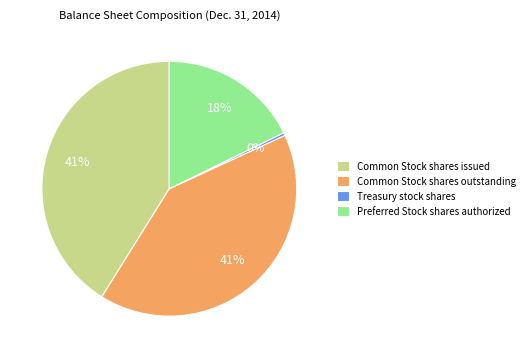

Approximately how many times larger is the value at Preferred Stock shares authorized compared to Common Stock shares outstanding?

0.4